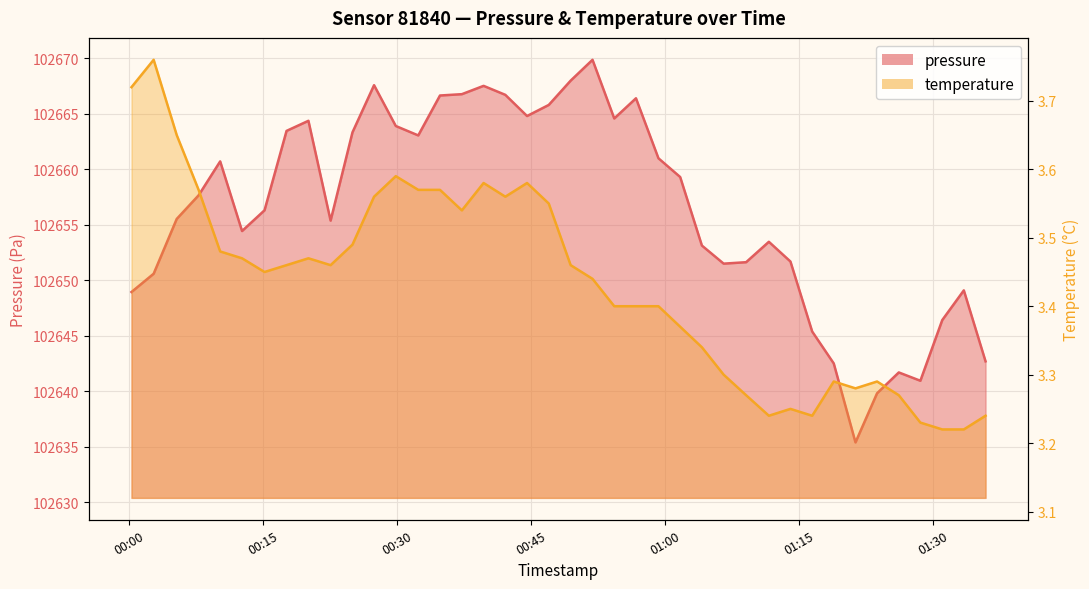

Rank the series by their maximum value, from highest to lowest.

pressure, temperature